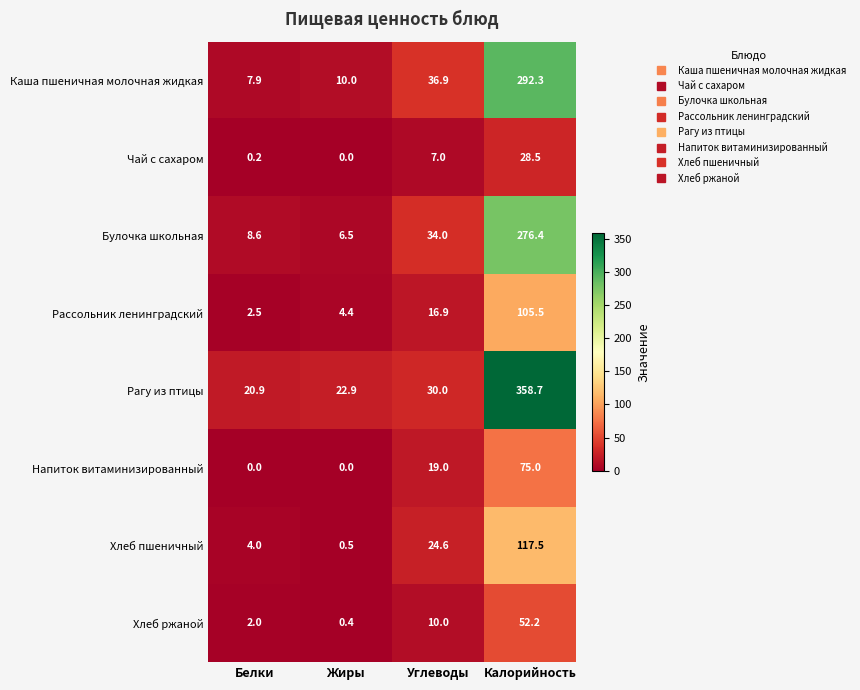

What is the greatest value displayed?

358.7